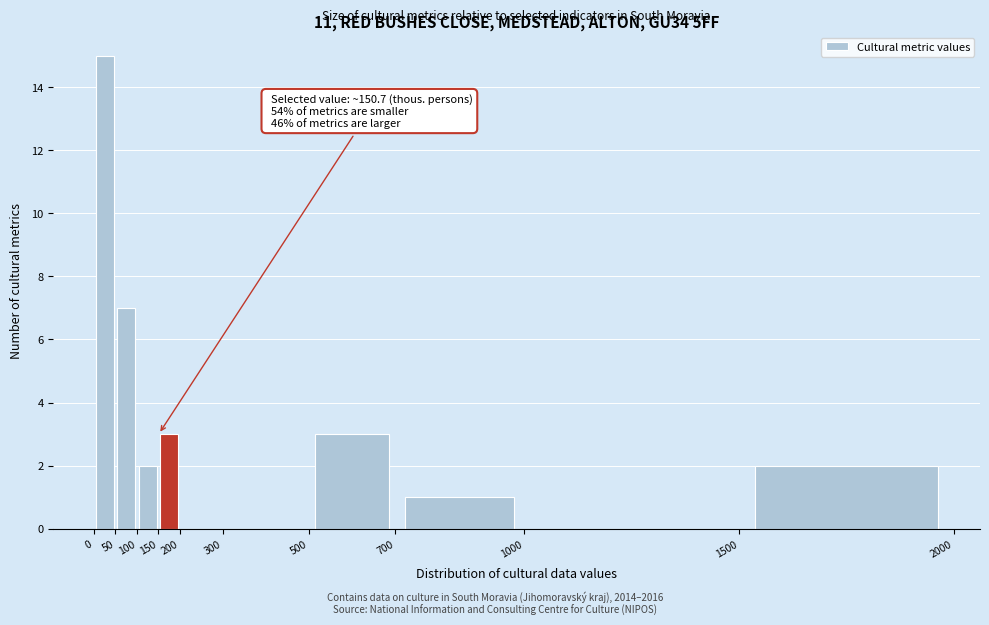

Over which range of the x-axis is the bar tallest?

0 to 50